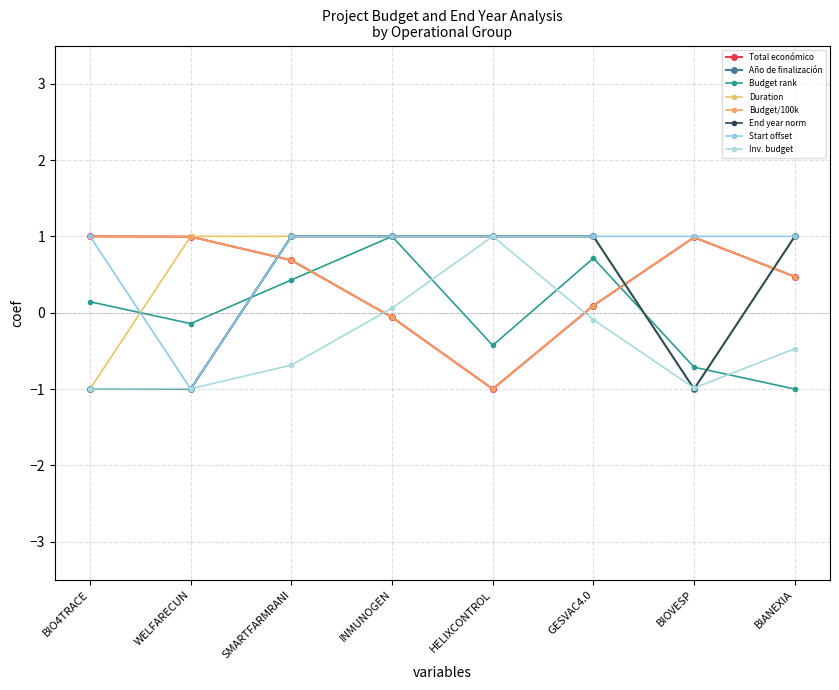

At how many categories does at least one series exceed 0?

8